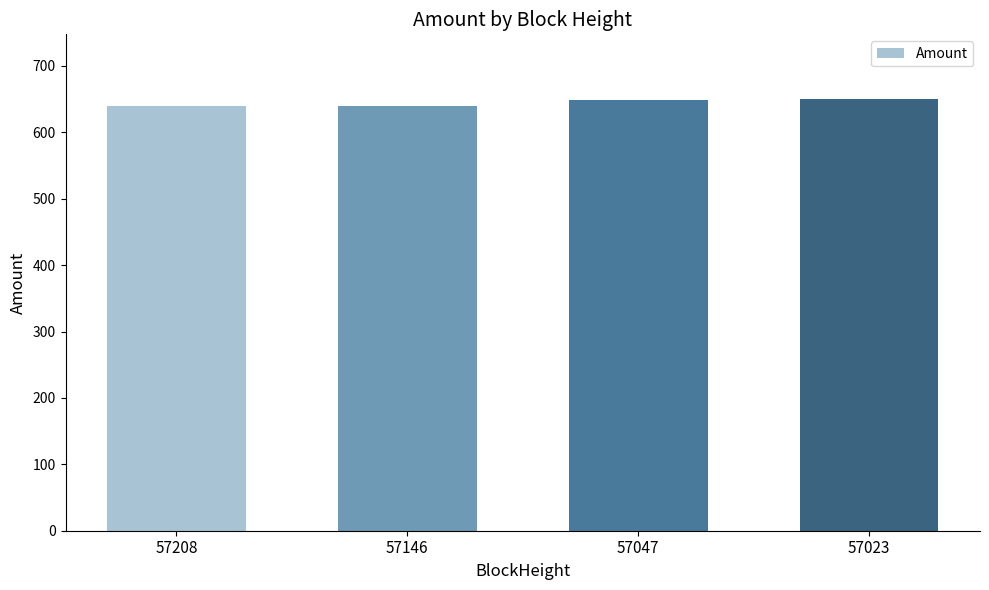

What is the ratio of the value at 57023 to the value at 57208?

1.0